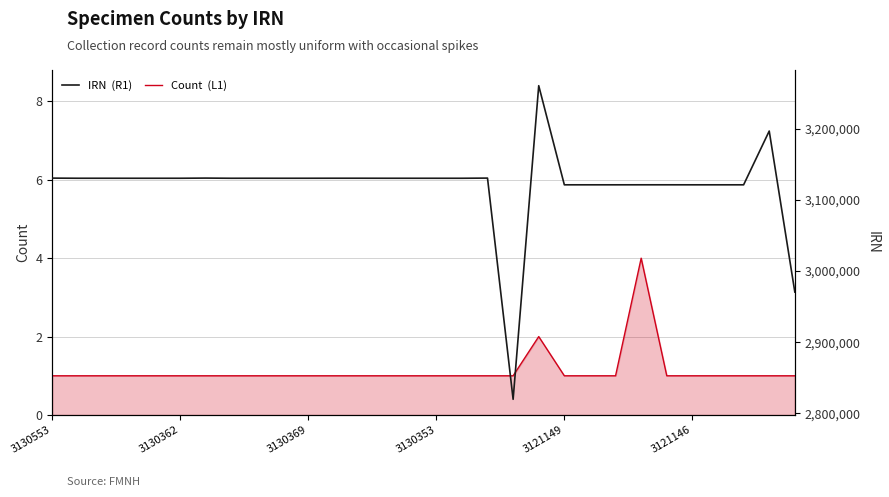

How many categories are shown in the chart?

30